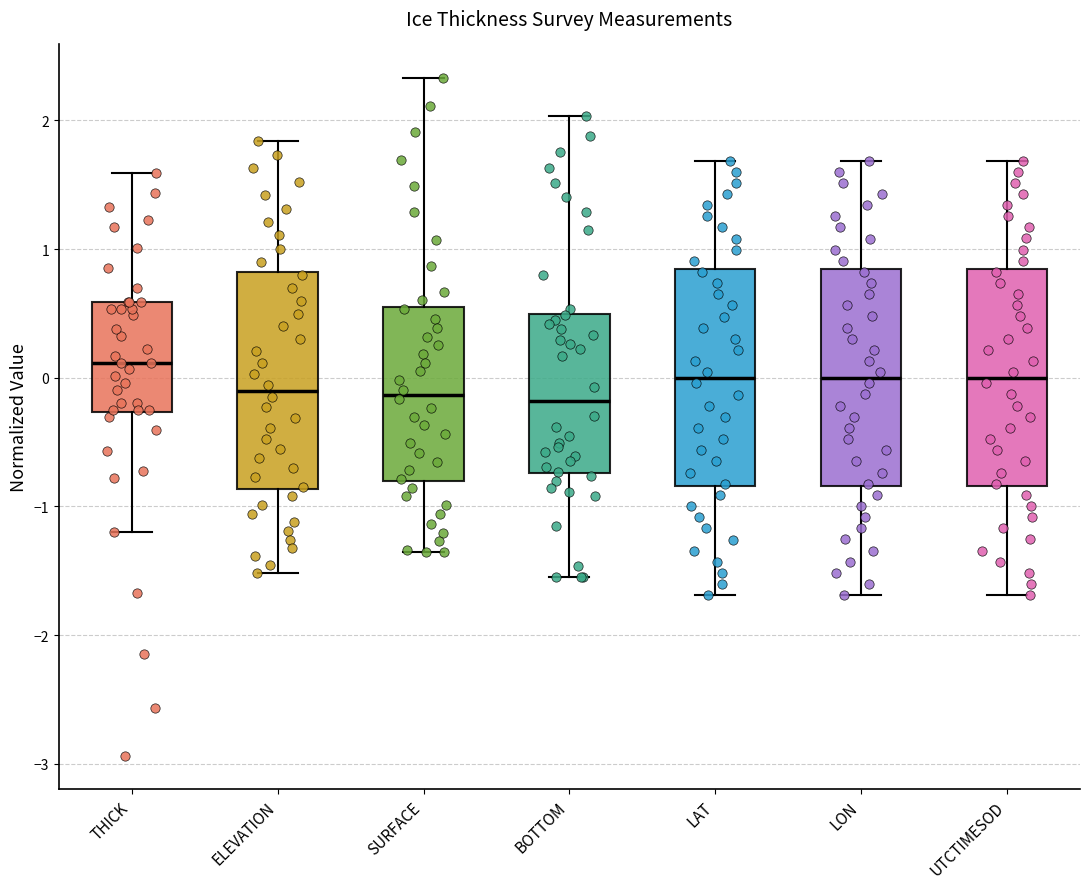

Which box's median line is the highest?

THICK